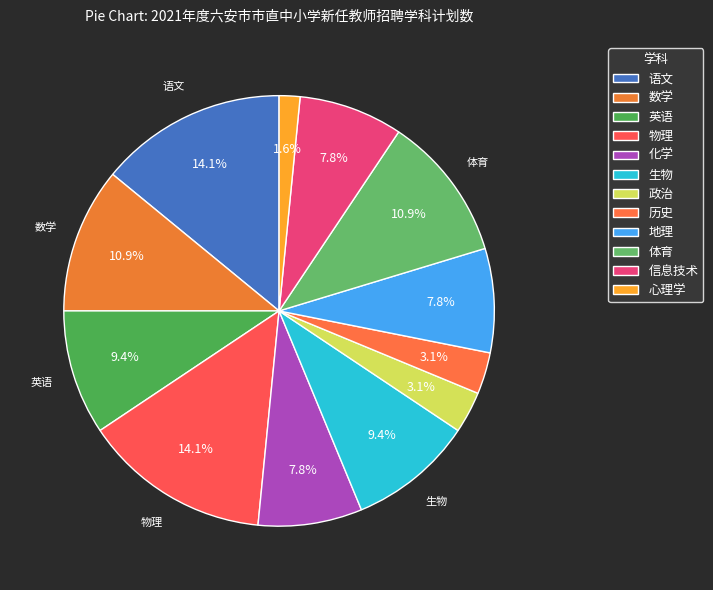

What is the change in value from 历史 to 心理学?

-1